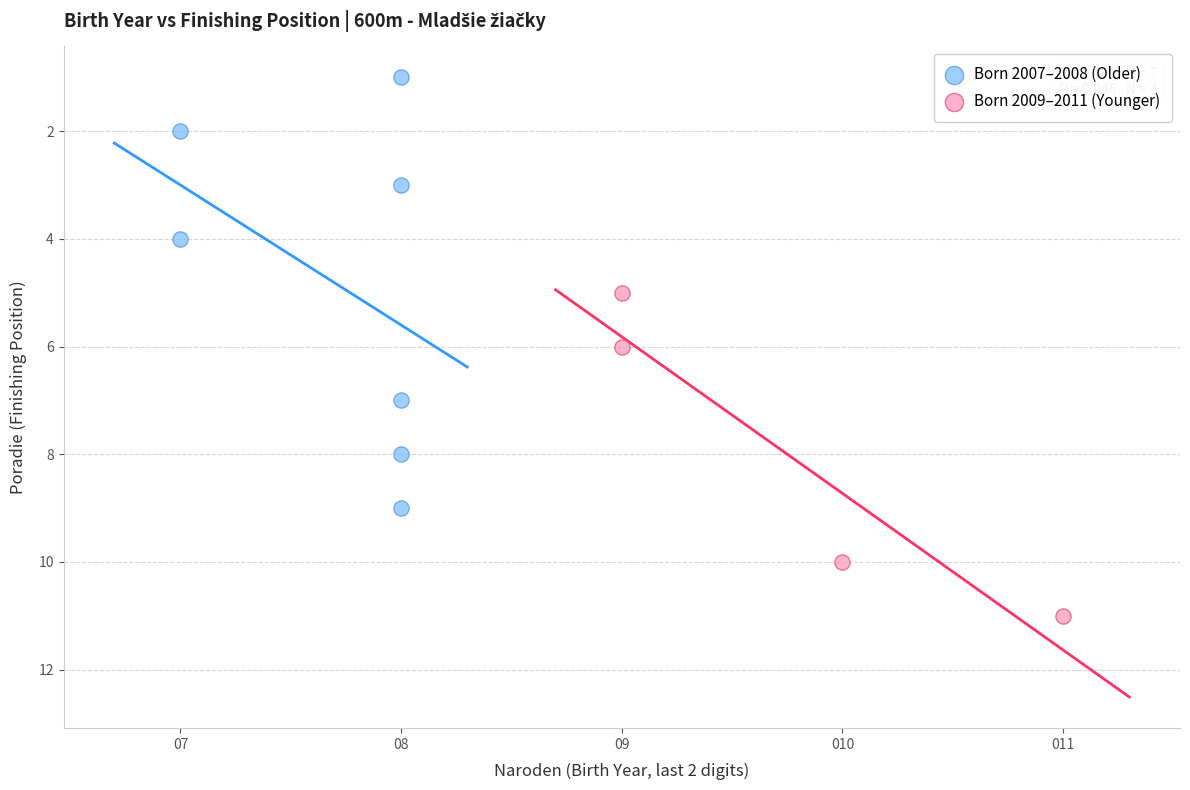

What are all the series names shown in the legend?

Born 2007–2008 (Older), Born 2009–2011 (Younger)